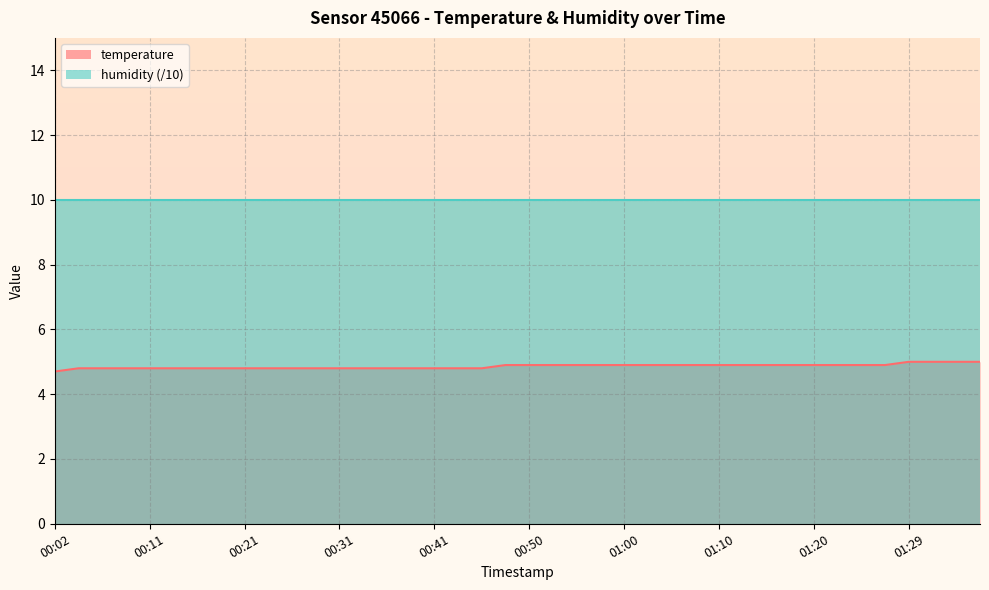

Where is the data nearest to the value 4?

00:02